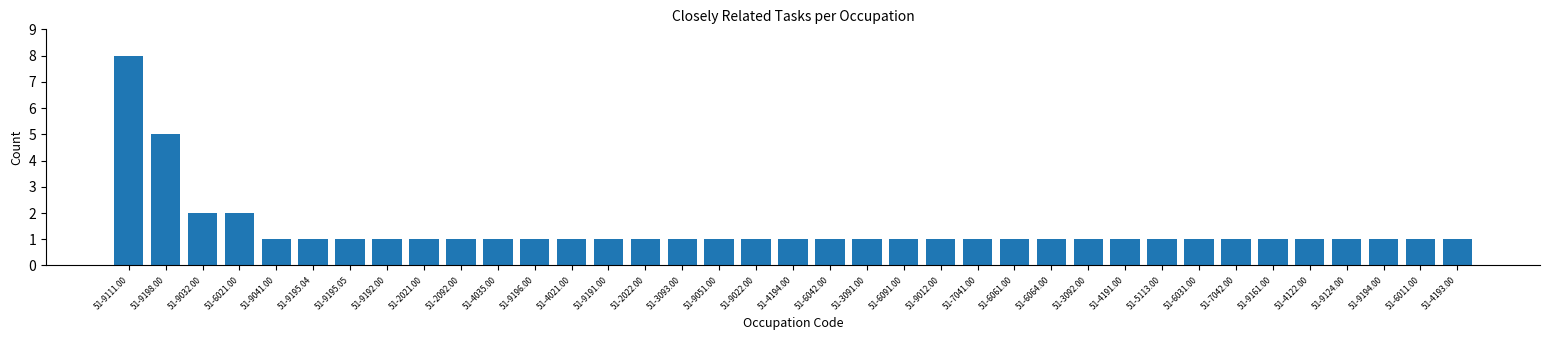

What is the label of the 36th bar from the left?

51-6011.00